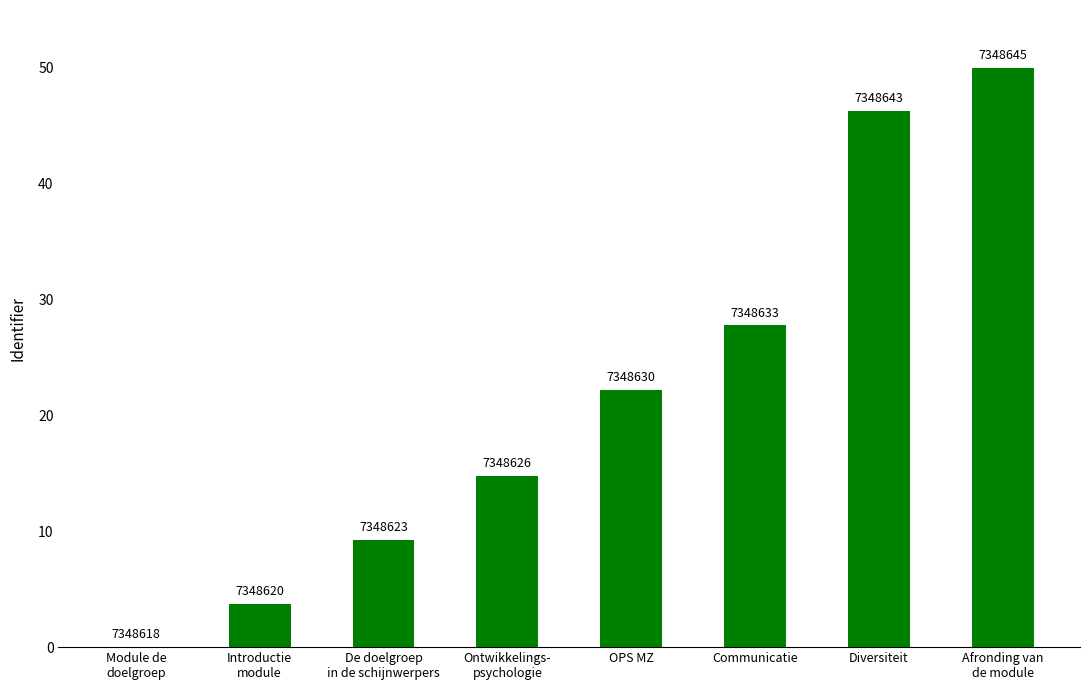

What position from the left is Diversiteit?

7